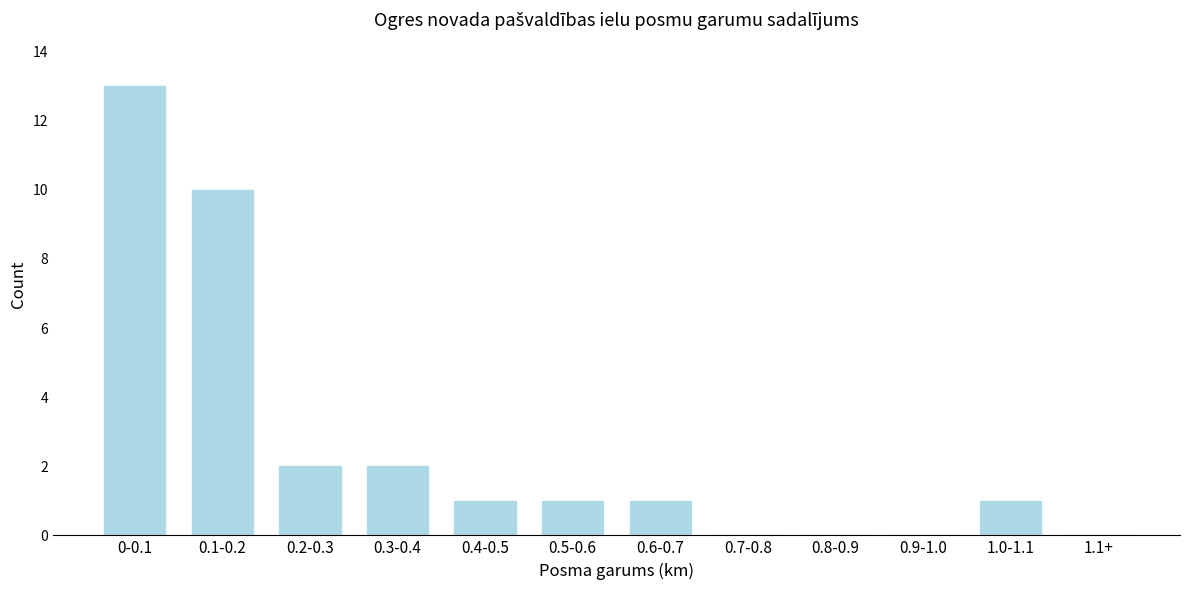

Reading right to left, what are all the values shown in this chart?

1.1+=0	1.0-1.1=1	0.9-1.0=0	0.8-0.9=0	0.7-0.8=0	0.6-0.7=1	0.5-0.6=1	0.4-0.5=1	0.3-0.4=2	0.2-0.3=2	0.1-0.2=10	0-0.1=13